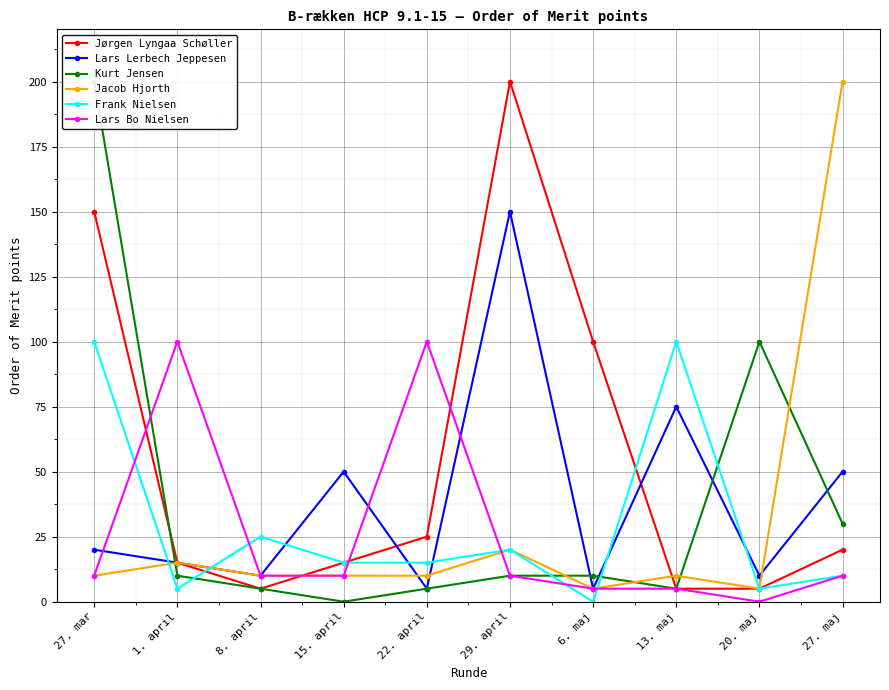

Rank the categories by Jørgen Lyngaa Schøller value from highest to lowest.

29. april, 27. mar, 6. maj, 22. april, 27. maj, 1. april, 15. april, 8. april, 13. maj, 20. maj